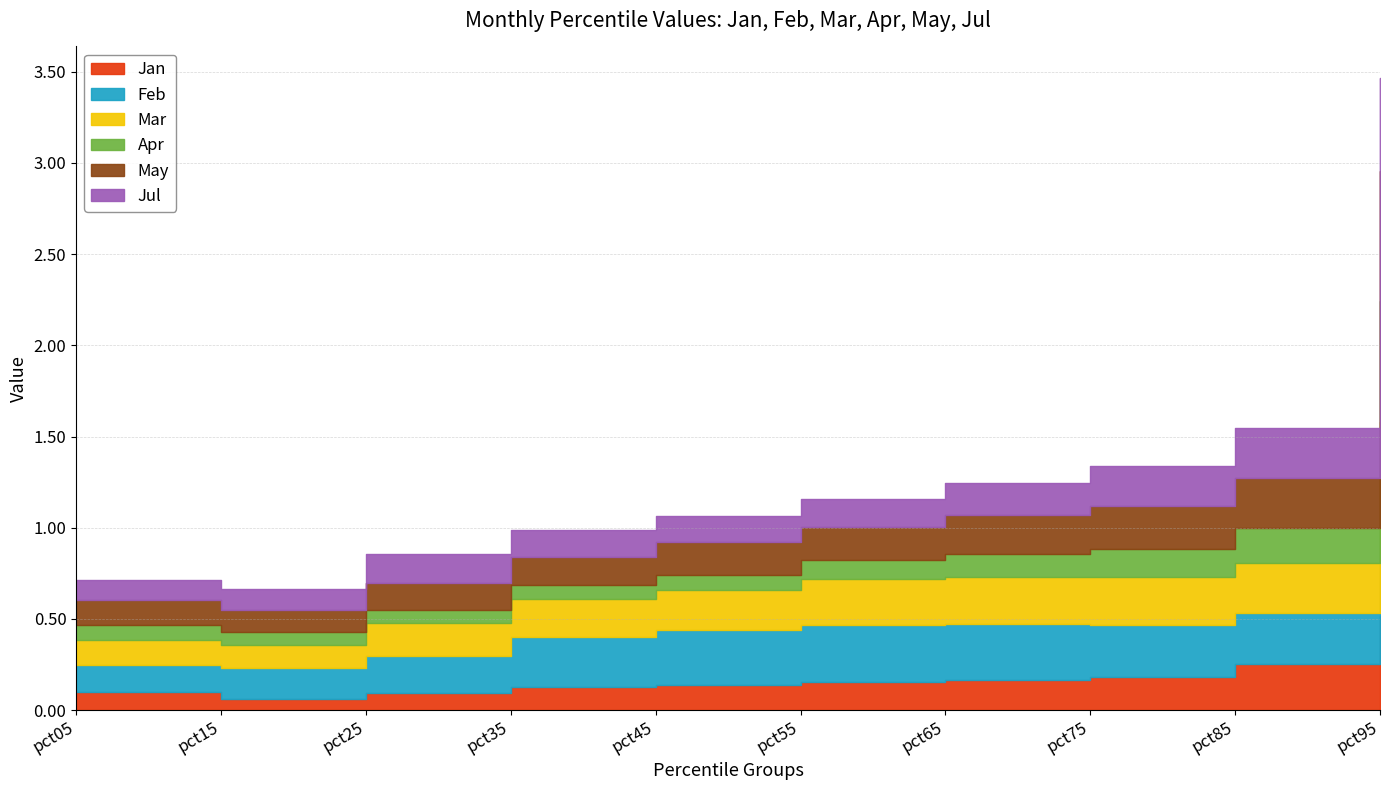

Reading left to right, extract all data points from this chart.

Jan: 0.1	0.1	0.1	0.1	0.1	0.2	0.2	0.2	0.3	0.5
Feb: 0.1	0.2	0.2	0.3	0.3	0.3	0.3	0.3	0.3	0.5
Mar: 0.1	0.1	0.2	0.2	0.2	0.3	0.3	0.3	0.3	0.6
Apr: 0.1	0.1	0.1	0.1	0.1	0.1	0.1	0.2	0.2	0.7
May: 0.1	0.1	0.1	0.2	0.2	0.2	0.2	0.2	0.3	0.7
Jul: 0.1	0.1	0.2	0.1	0.1	0.2	0.2	0.2	0.3	0.5